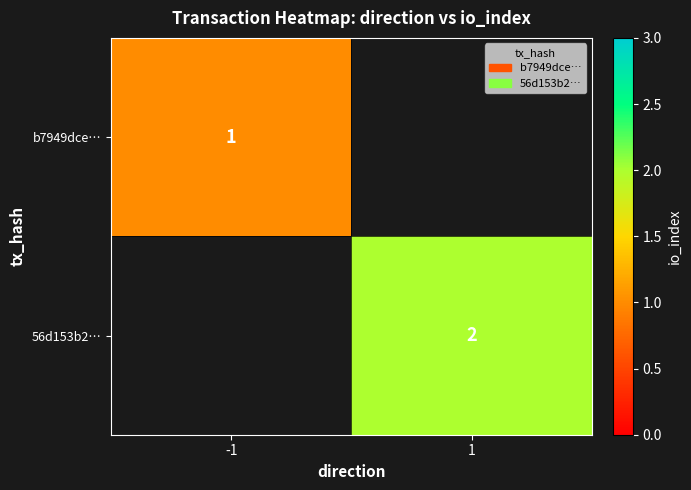

The 56d153b2… series shows 2 at 1. True or false?

True